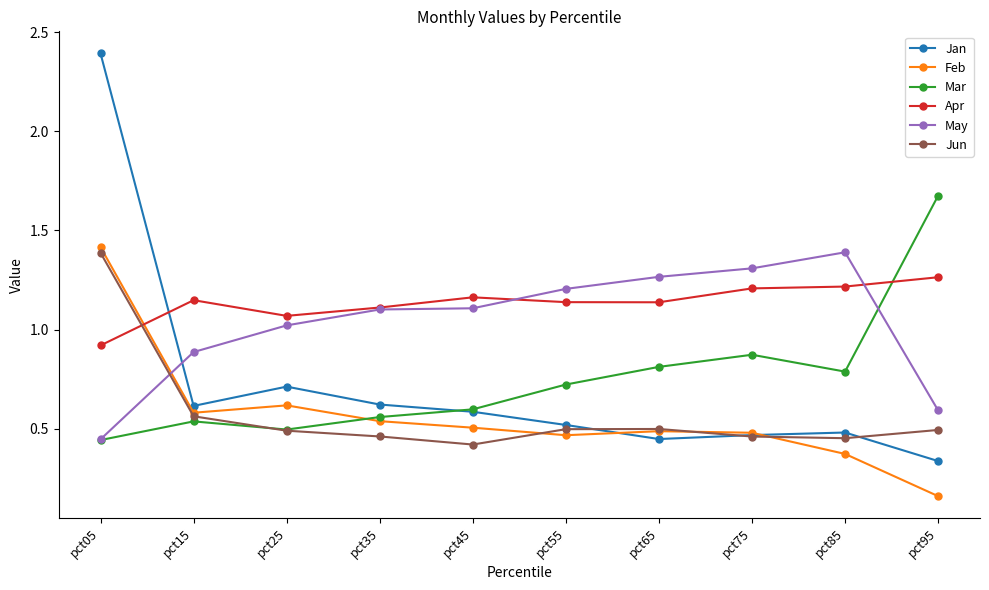

At which label is May closest to 0?

pct05